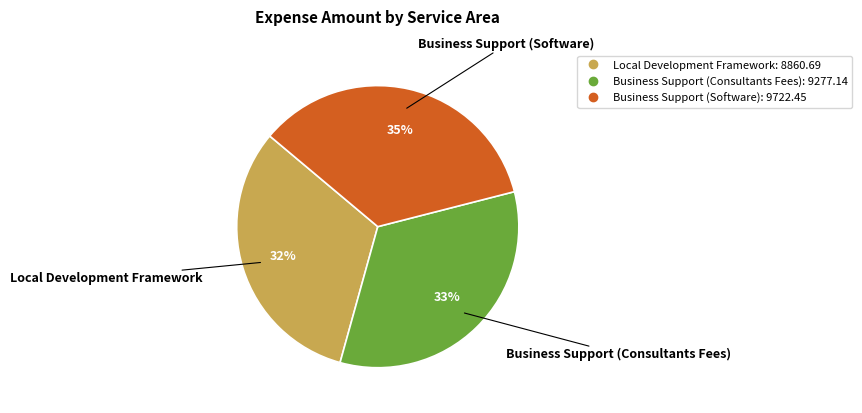

The Business Support (Consultants Fees) slice represents 40% of the pie. True or false?

False